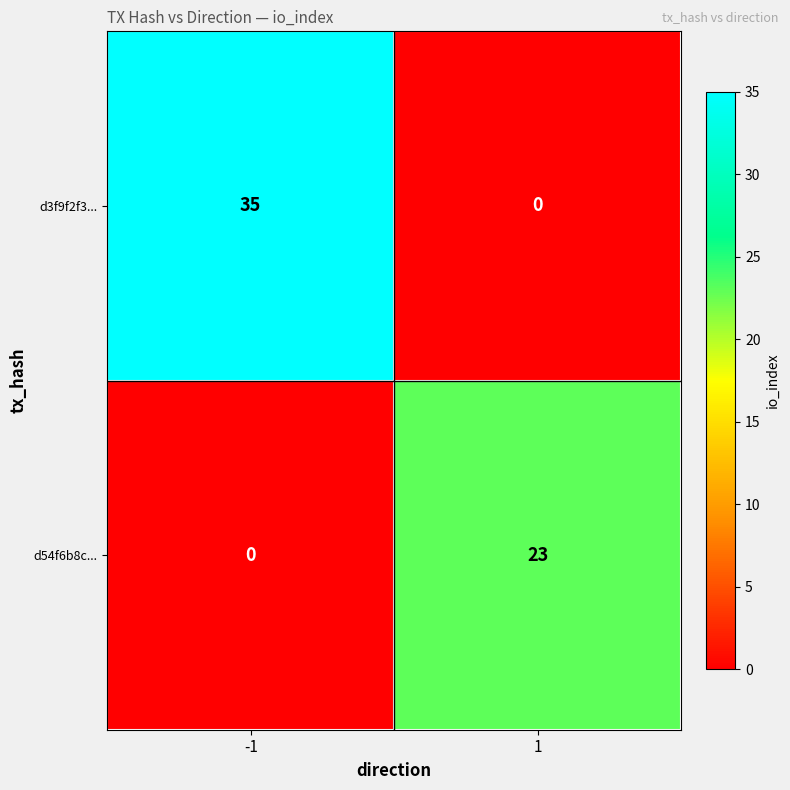

What is the total value across all series at 1?

23